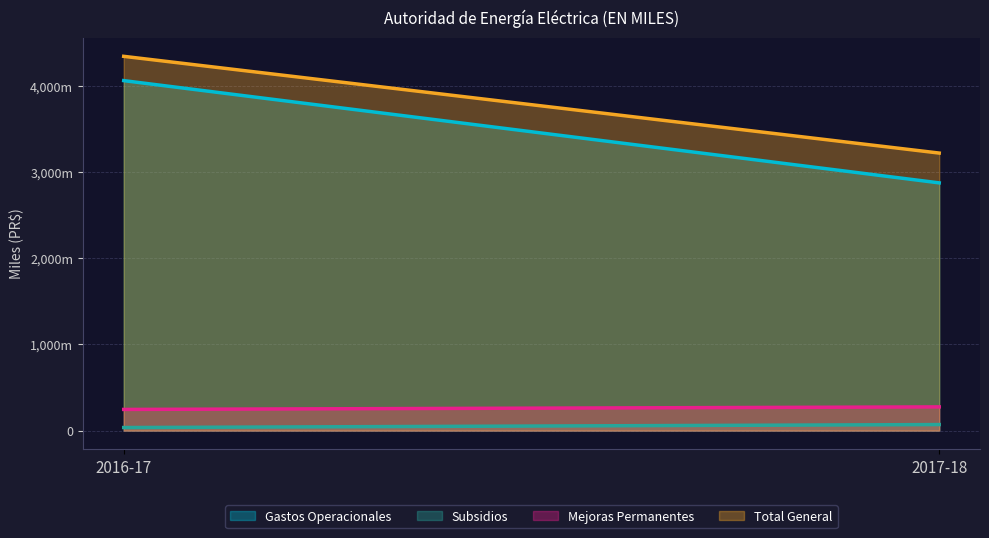

At how many categories does at least one series exceed 1184680?

2